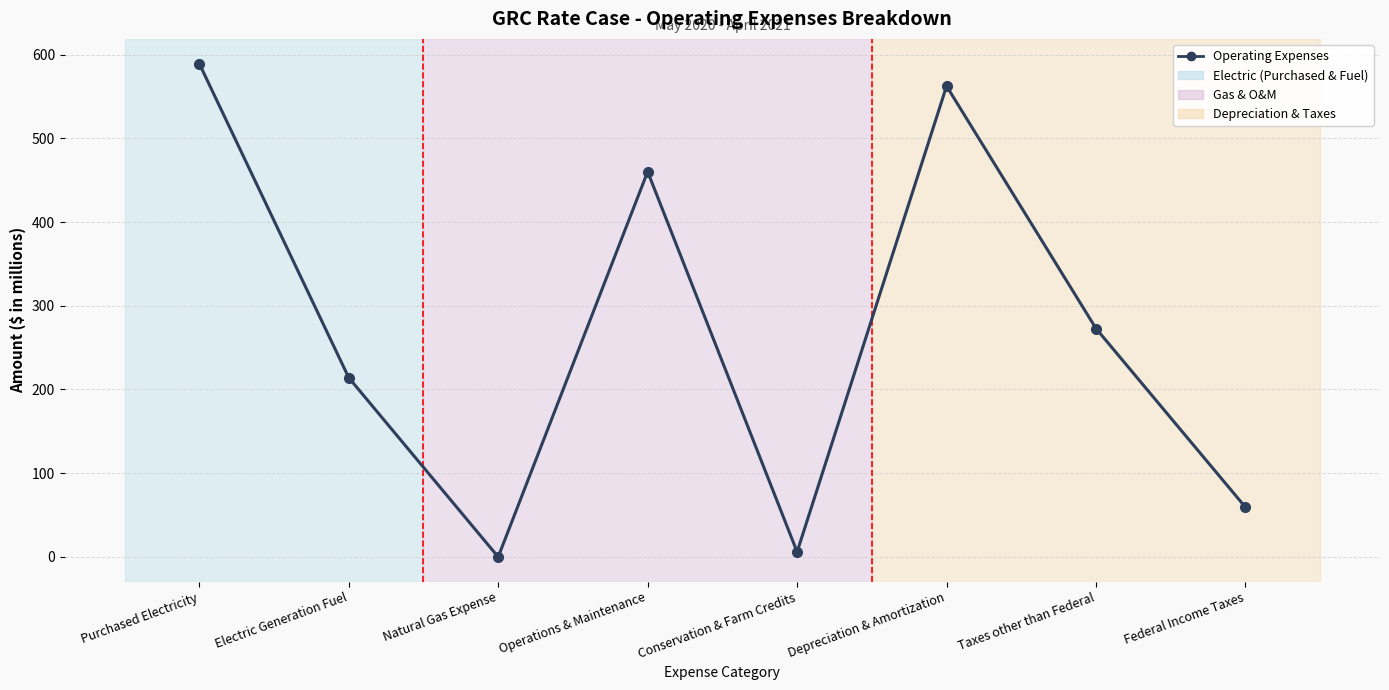

True or false: the data has more than 1 interior local peaks.

True